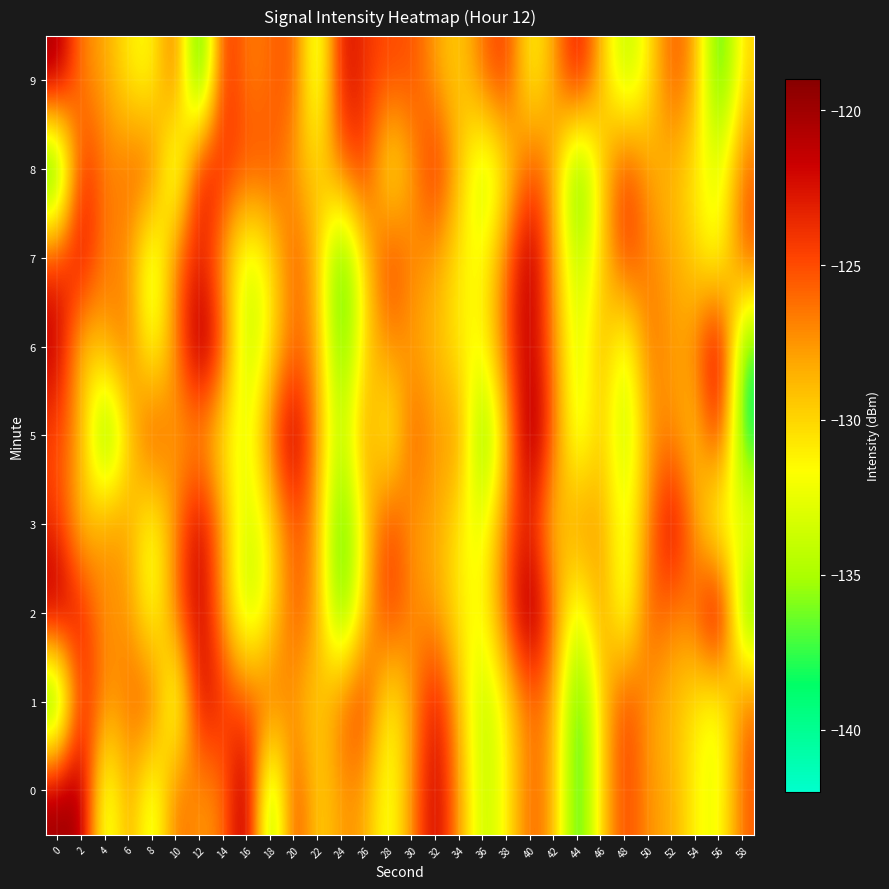

How many distinct data groups are displayed?

9